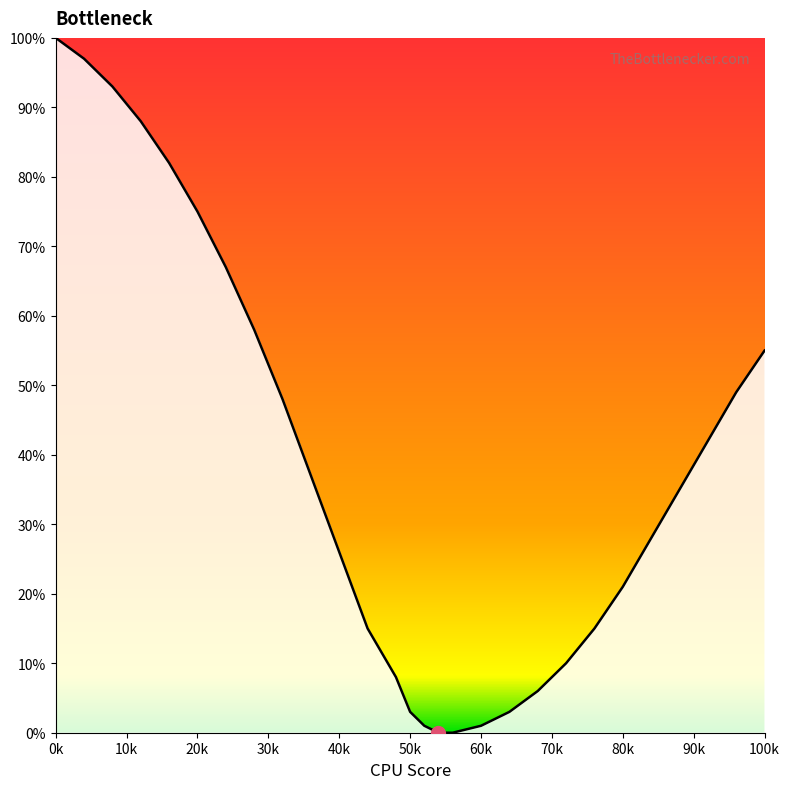

What is the difference between the maximum and minimum values?

100